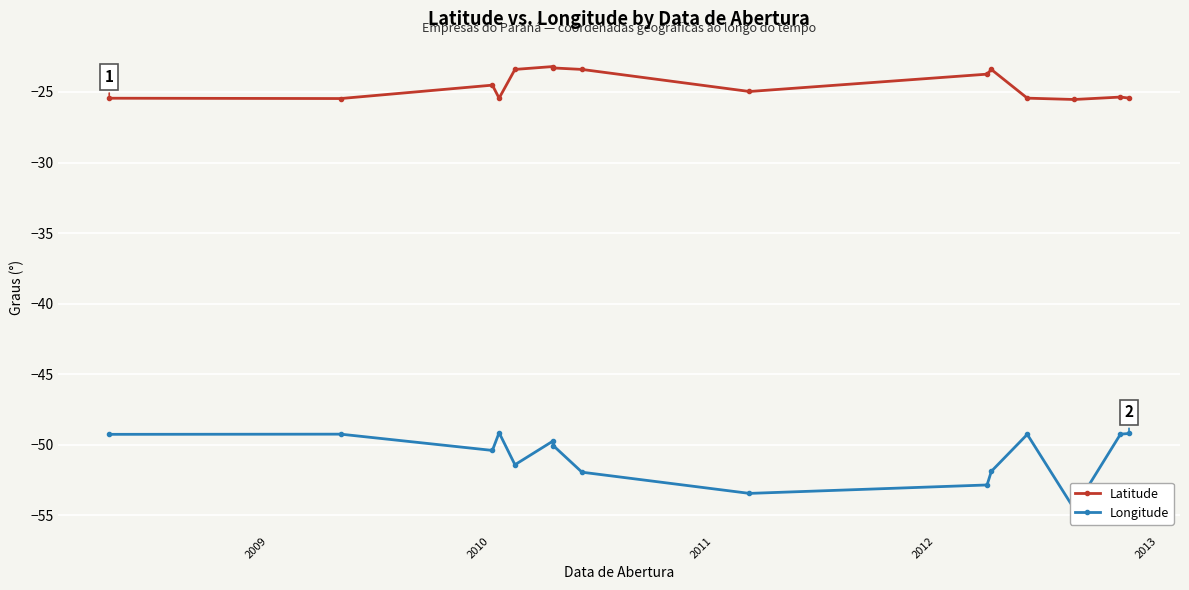

What is the lowest value of the Latitude series?

-25.5